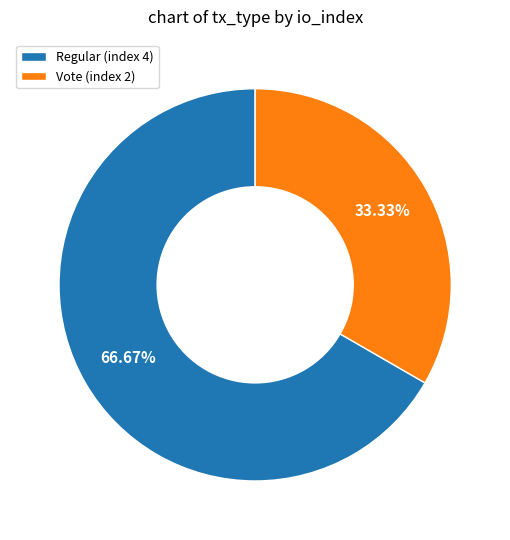

Which slice represents more than half of the pie?

Regular (index 4)